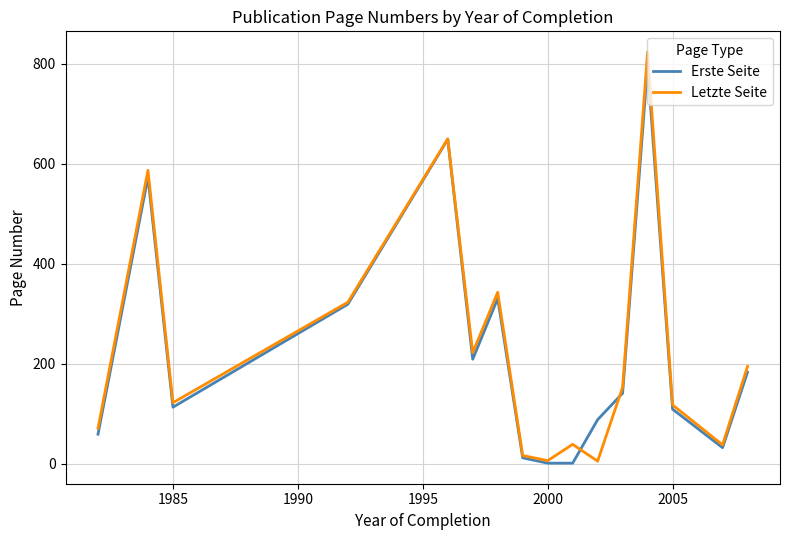

Which series has the widest spread of values?

Letzte Seite